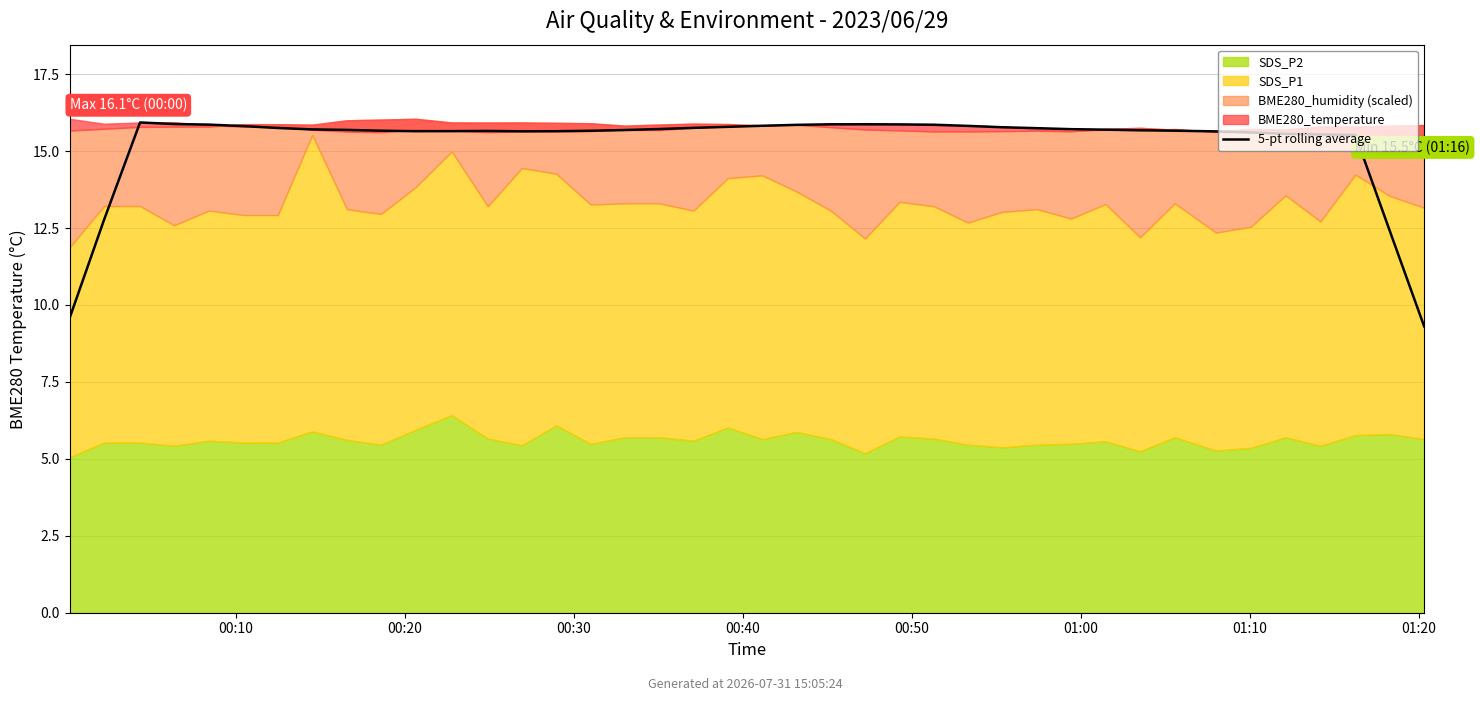

What is the difference between the second highest and second lowest values?

6.3